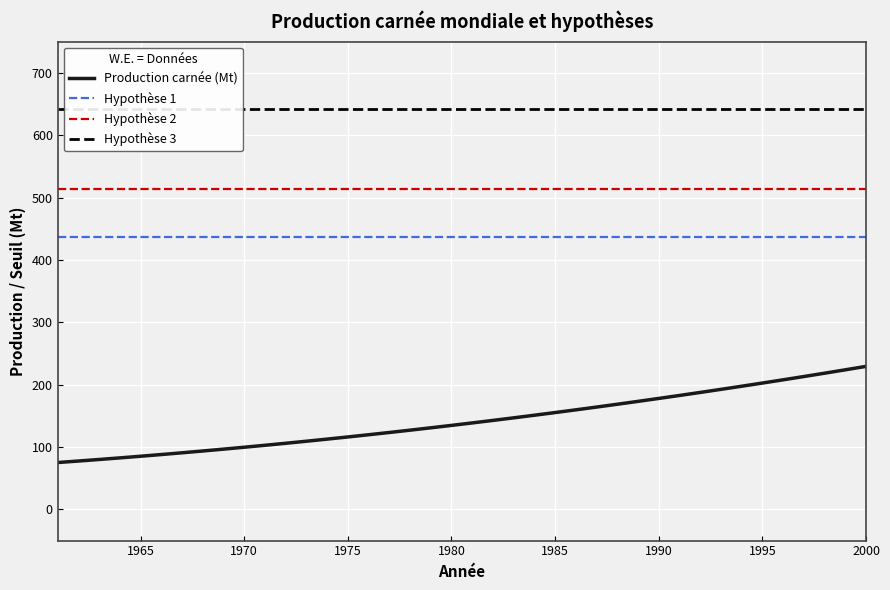

What are all the series names shown in the legend?

Production carnée (Mt), Hypothèse 1, Hypothèse 2, Hypothèse 3